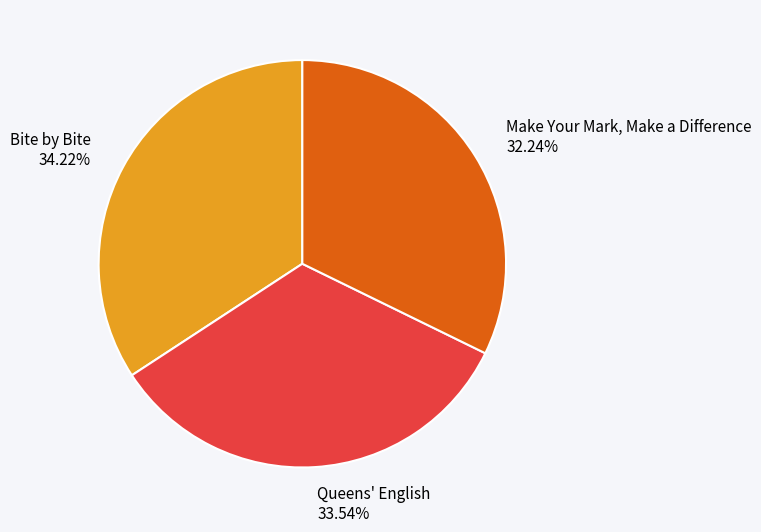

True or false: Bite by Bite accounts for 34% of the total.

True